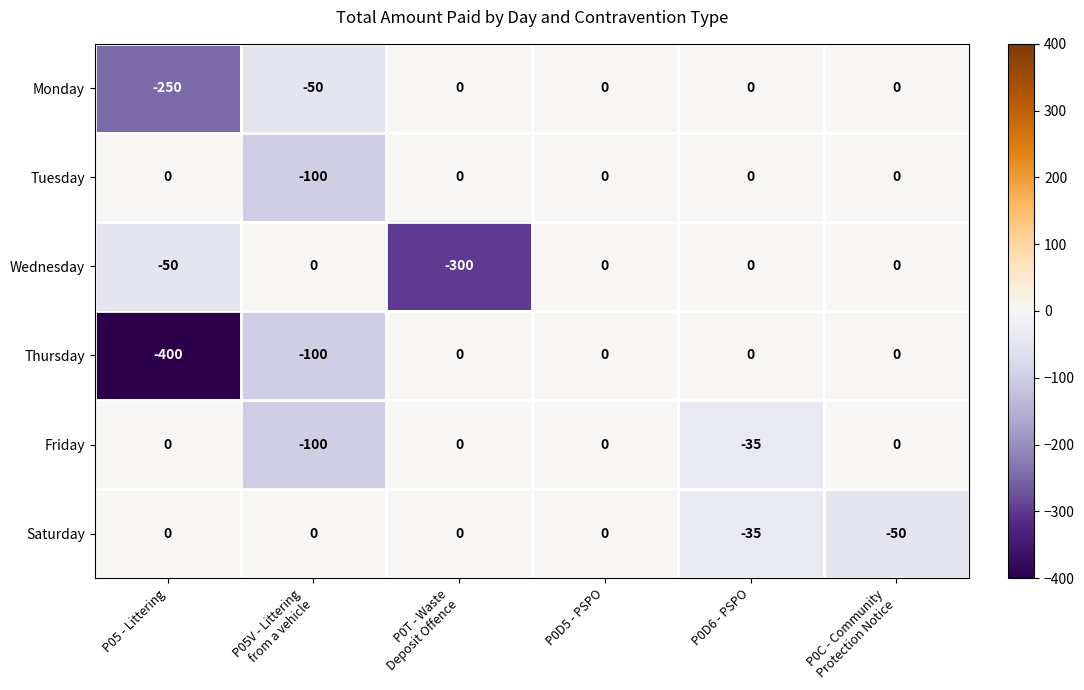

Which series has the widest spread of values?

Thursday